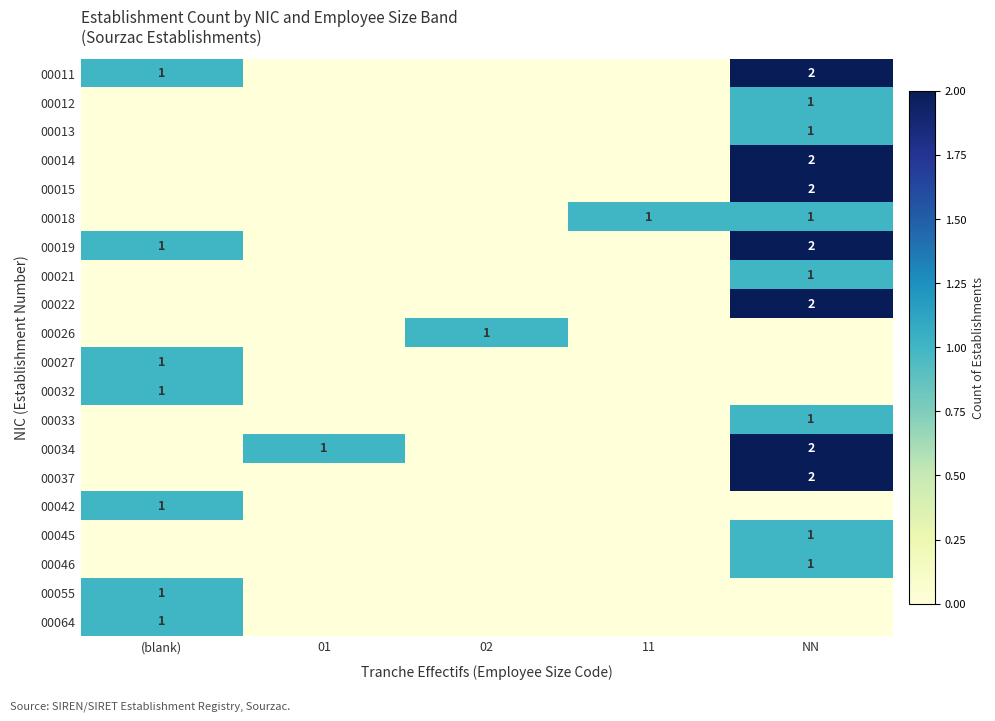

How many categories are shown in the chart?

5